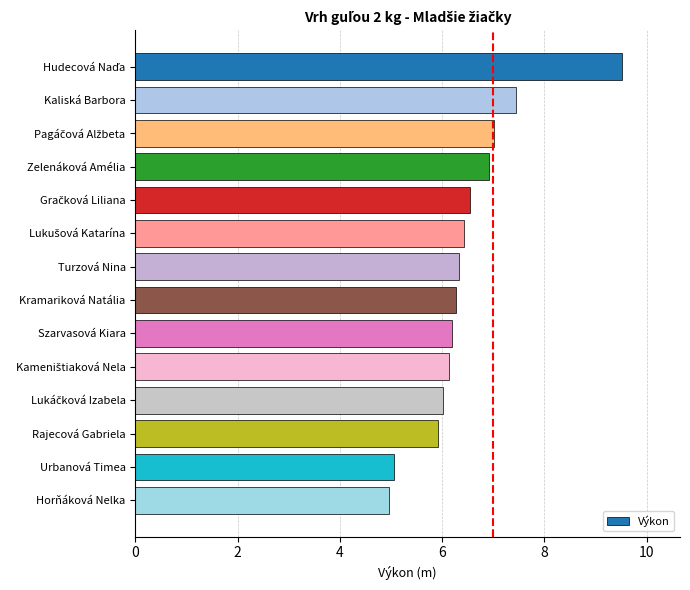

What is the value of the 9th bar from the top?

6.2